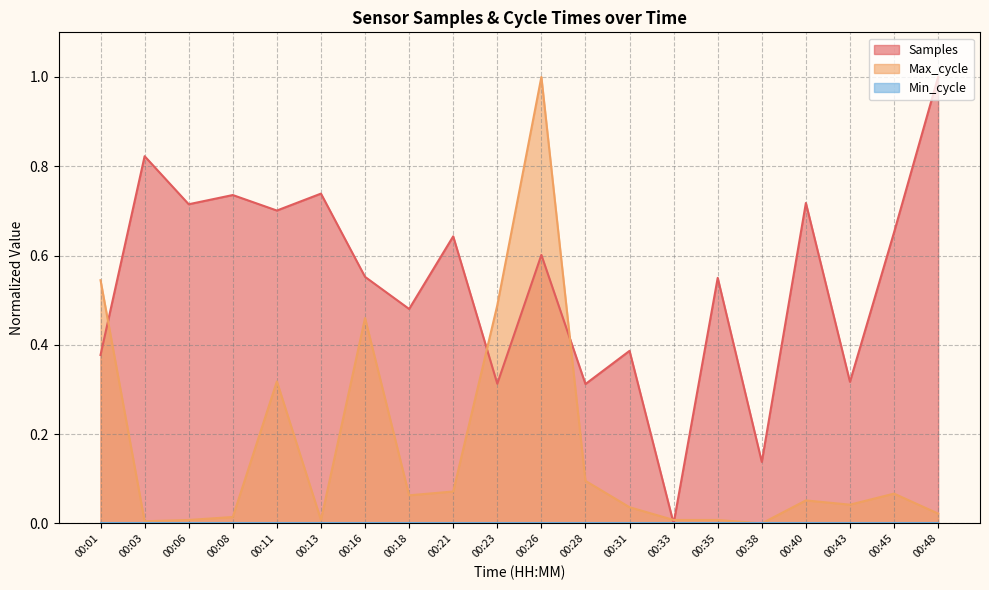

What is the difference between the Max_cycle values at 00:11 and 00:08?

0.3